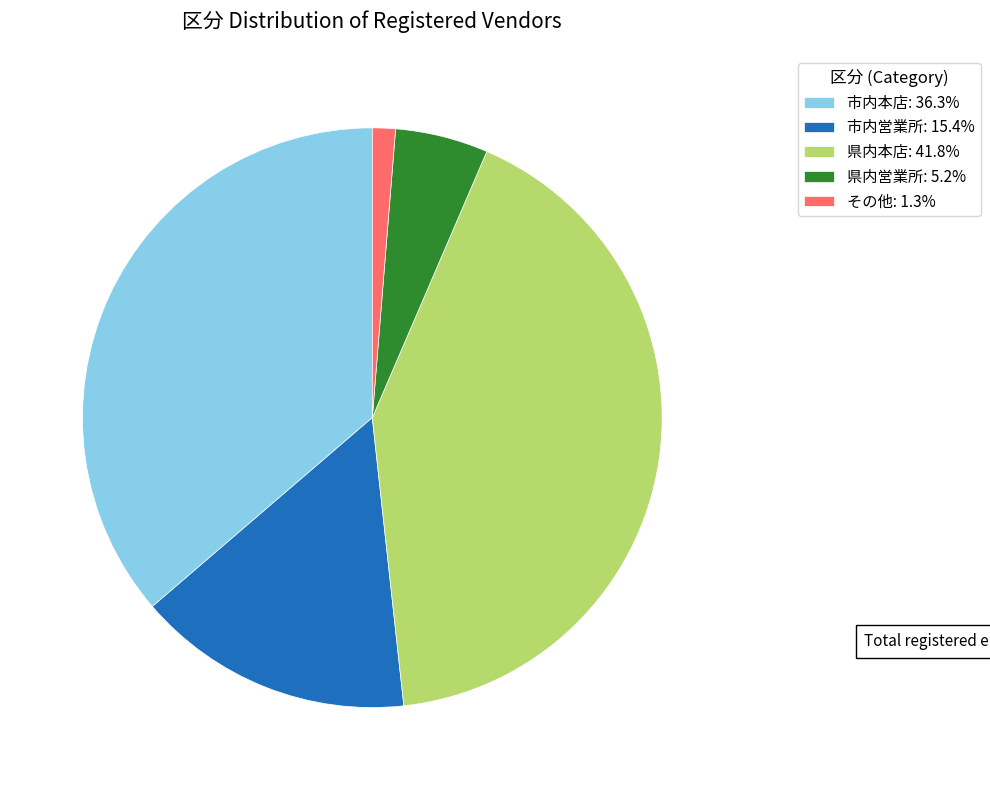

Which has a higher value, 県内営業所 or 市内営業所?

市内営業所